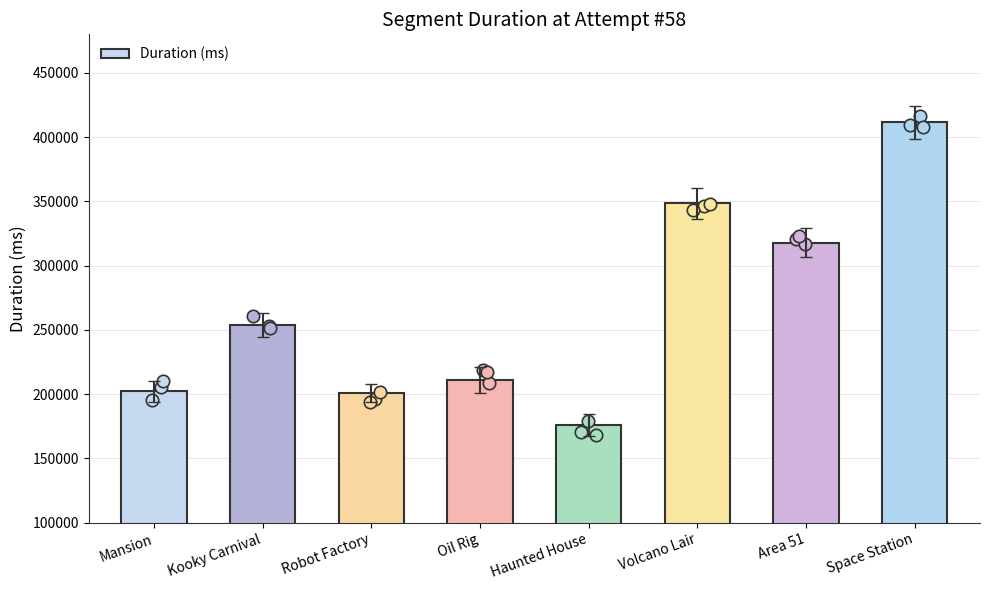

Which has a higher value, Kooky Carnival or Space Station?

Space Station